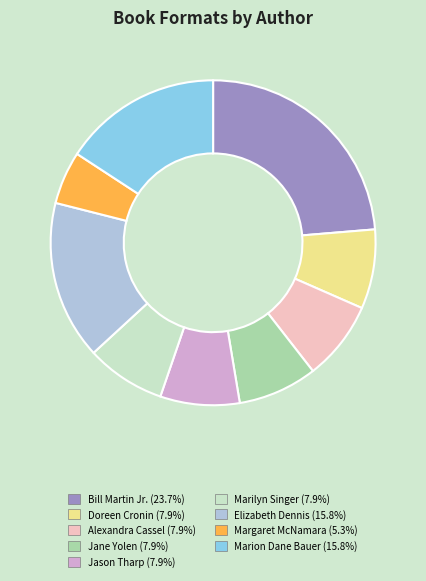

Is there any slice that represents more than half of the pie?

No